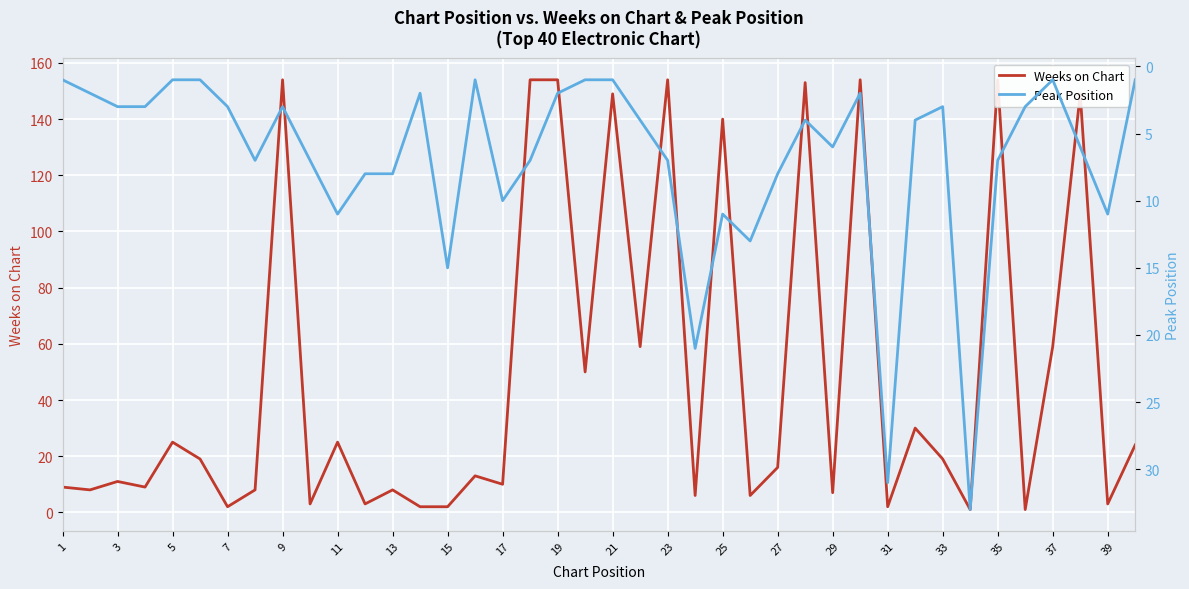

In Weeks on Chart, how many points are higher than both neighbors (excluding endpoints)?

14